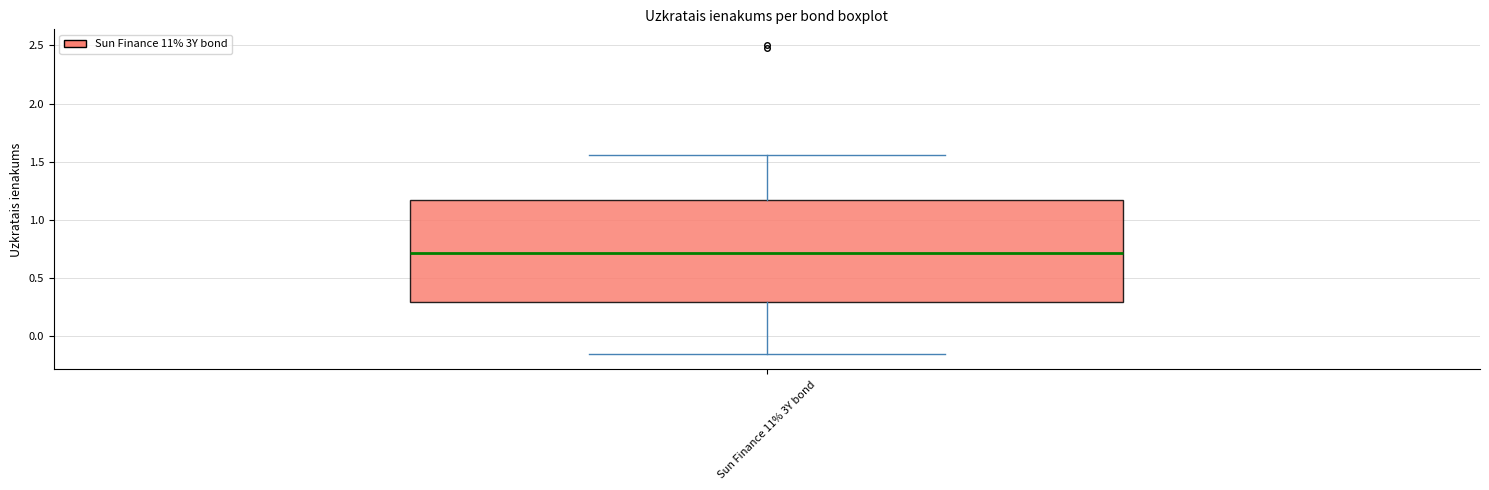

Transcribe this box plot: give where the median line is, the range the box spans, and where the two whiskers end, as read against the y-axis. The values are not printed on the chart, so give them approximately, as read against the axis.

median 0.70, box 0.30 to 1.15, whiskers -0.15 to 1.55